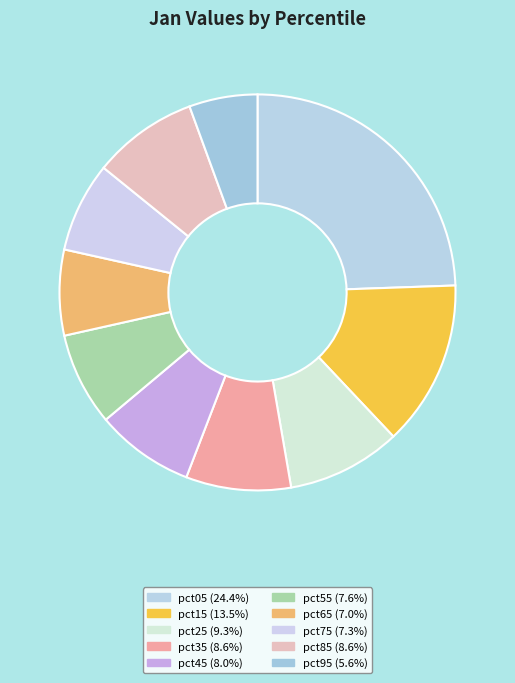

Between pct05 and pct95, which is larger?

pct05